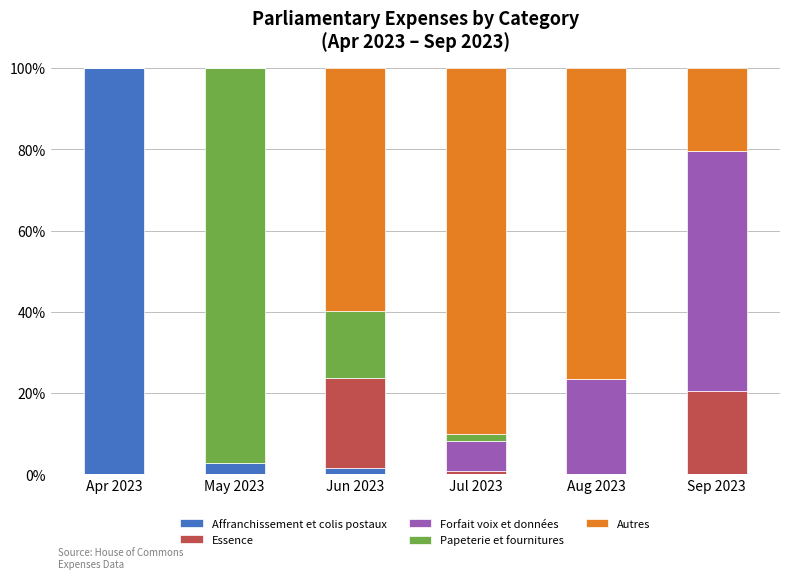

What is the sum of all Affranchissement et colis postaux values?

104.7